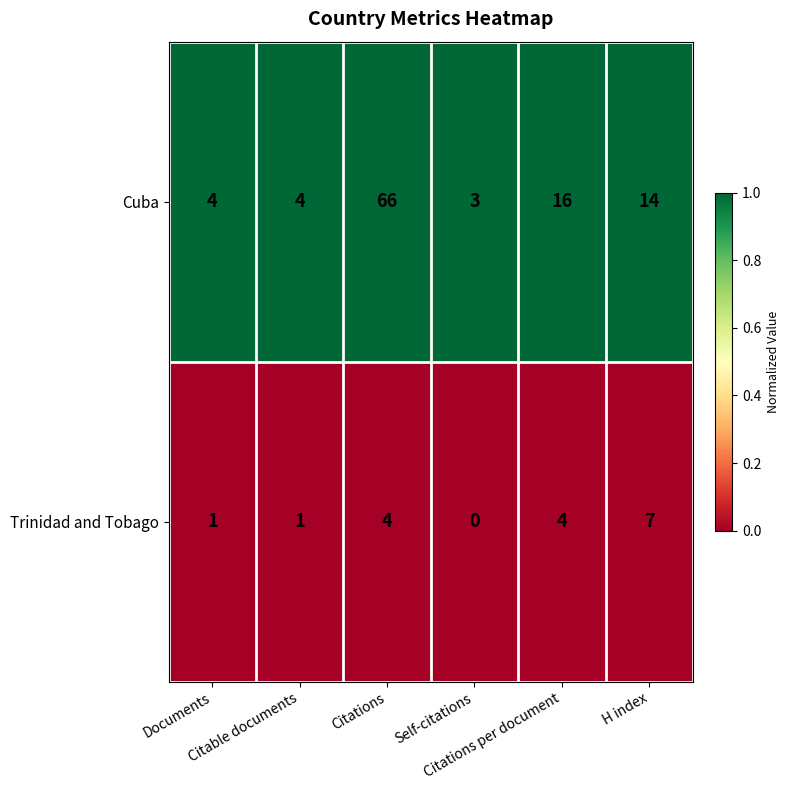

List the series in order of their peak value, lowest first.

Trinidad and Tobago, Cuba